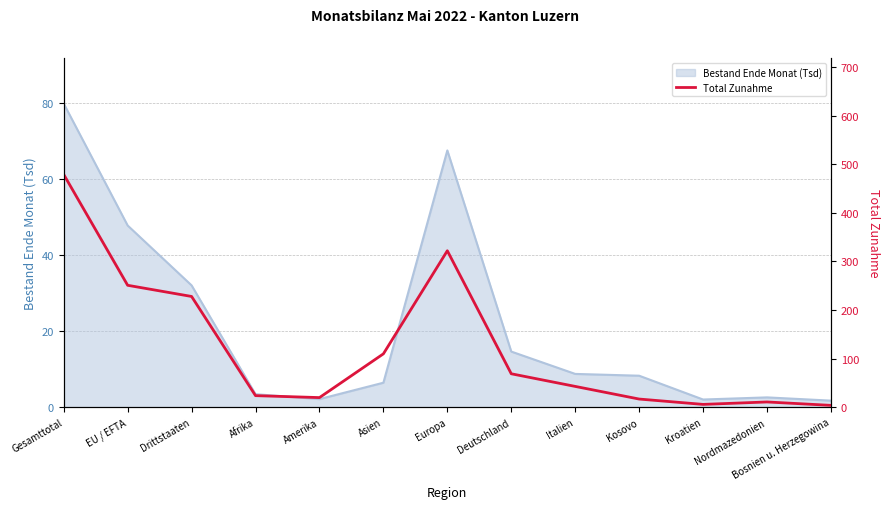

How many lines are shown in the chart?

1